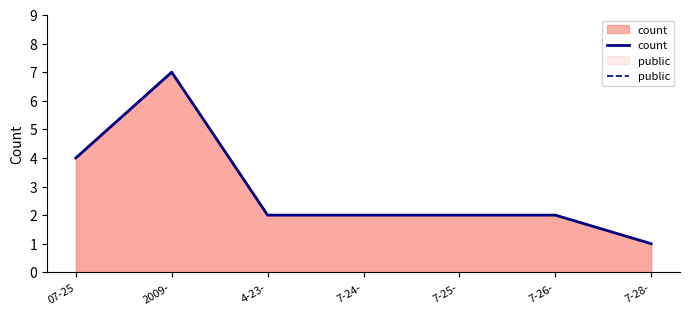

List the labels in order of count value, largest first.

2009-, 07-25, 4-23-, 7-24-, 7-25-, 7-26-, 7-28-